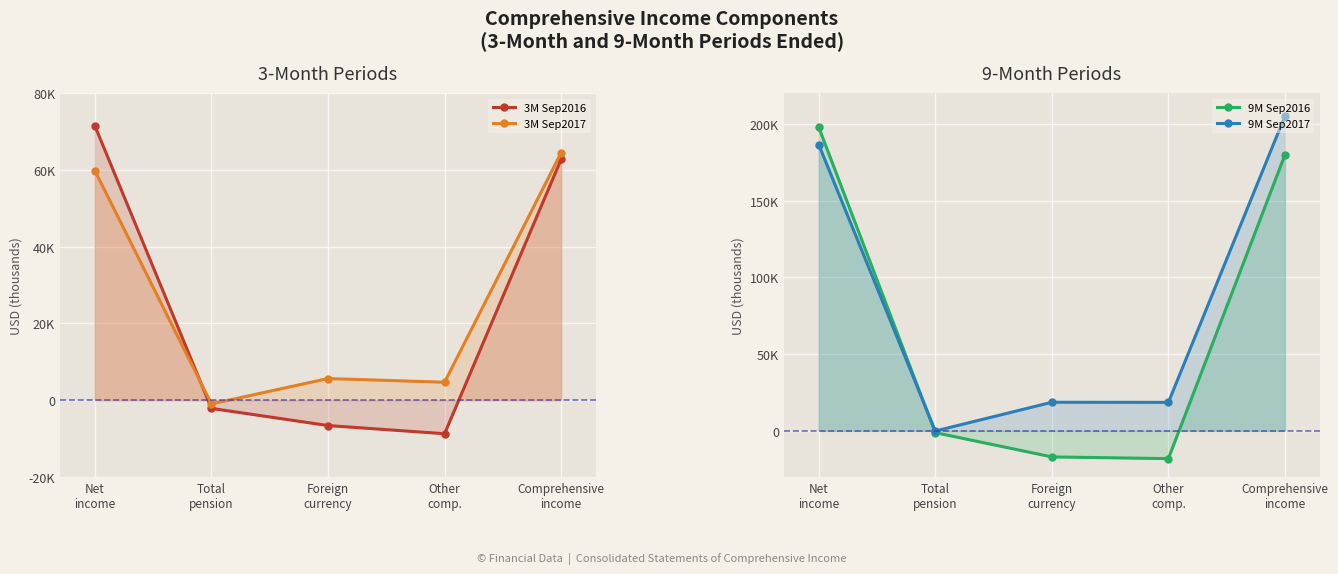

Is it true that 9M Sep2017 equals -16 at Total
pension?

False